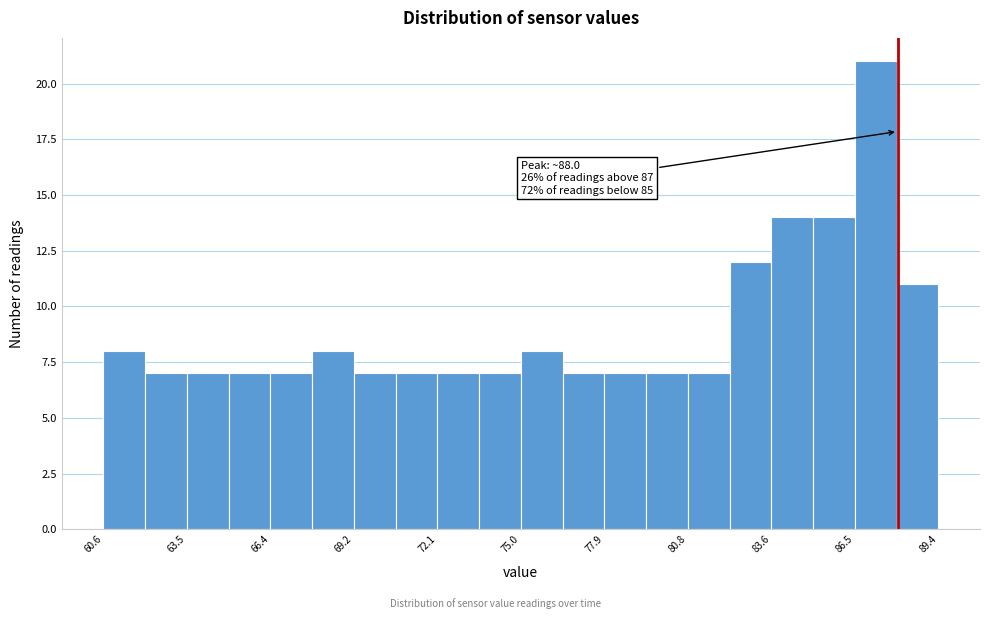

Around what value on the x-axis is the tallest bar? Give the approximate position of its centre, as read against the axis.

87.0